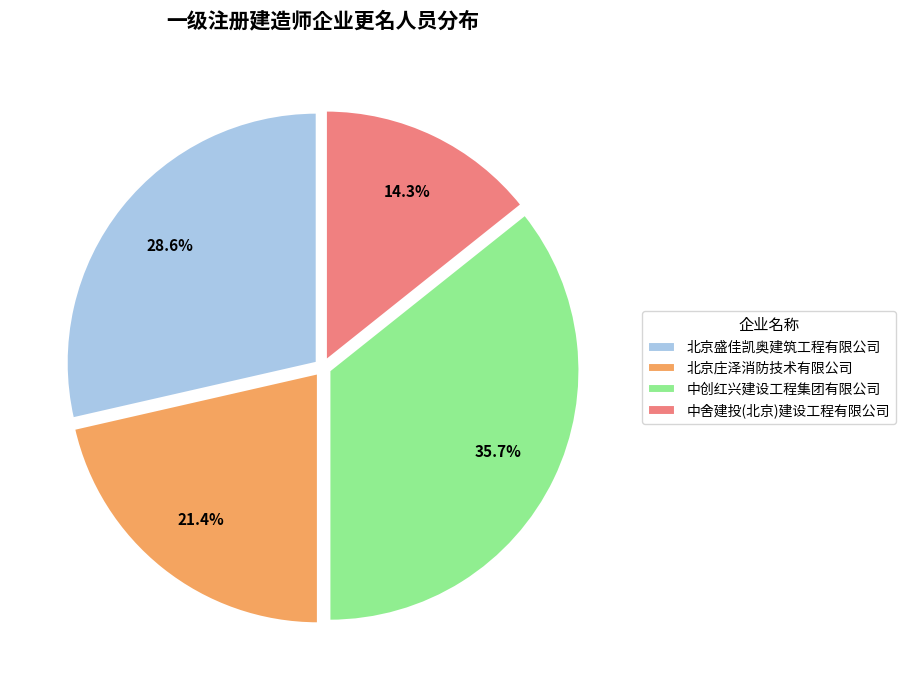

Rank the categories by value from highest to lowest.

中创红兴建设工程集团有限公司, 北京盛佳凯奥建筑工程有限公司, 北京庄泽消防技术有限公司, 中舍建投(北京)建设工程有限公司